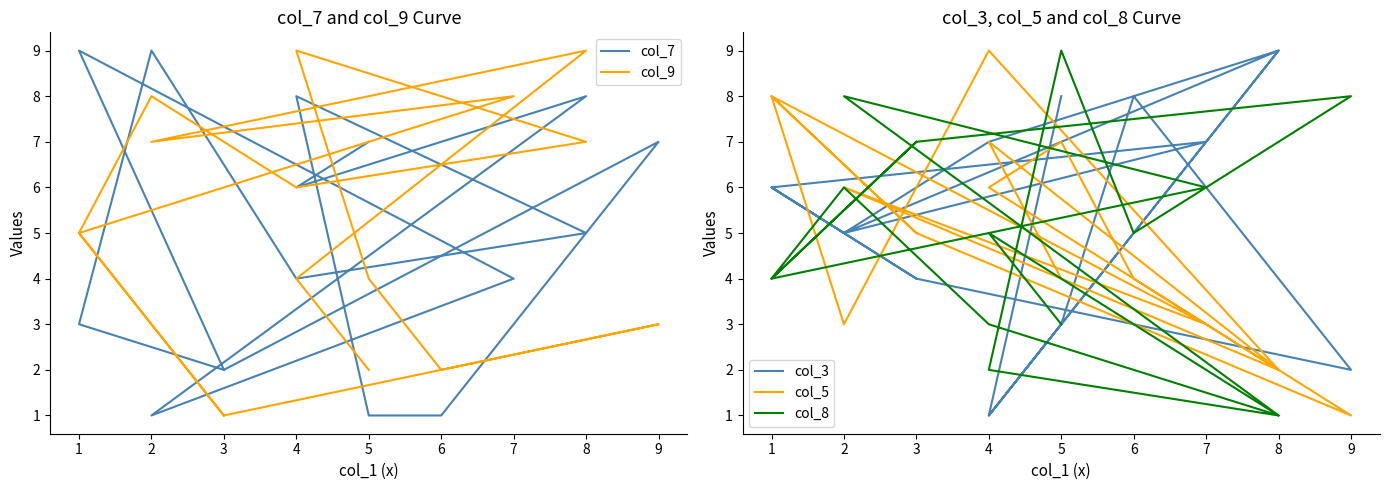

At which category does col_3 reach its first local valley?

2